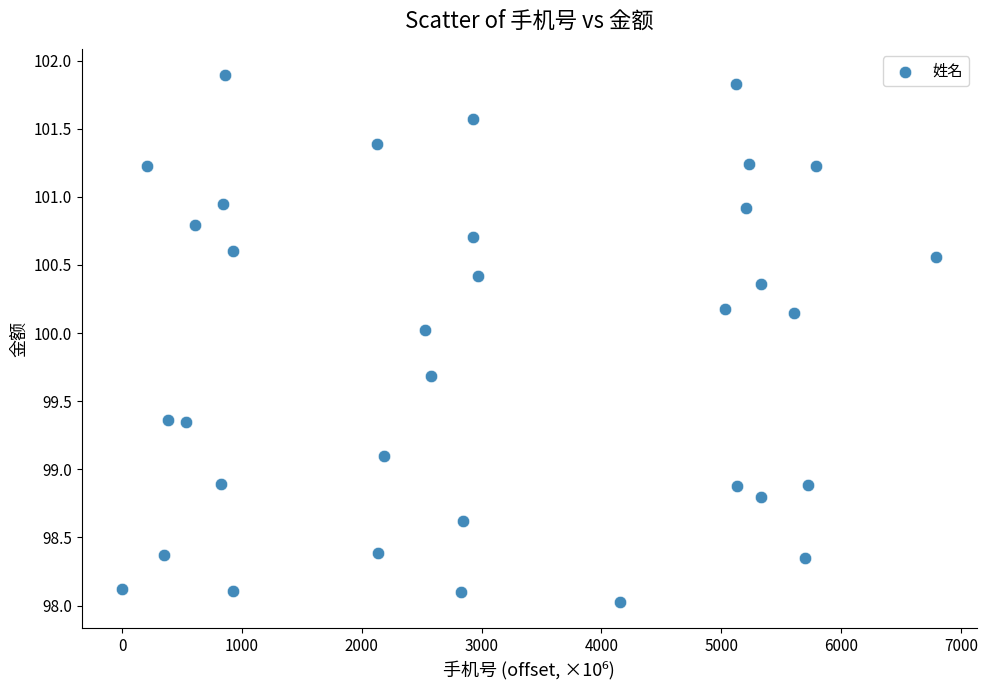

What is the range of X values (max minus min)?

6790.7